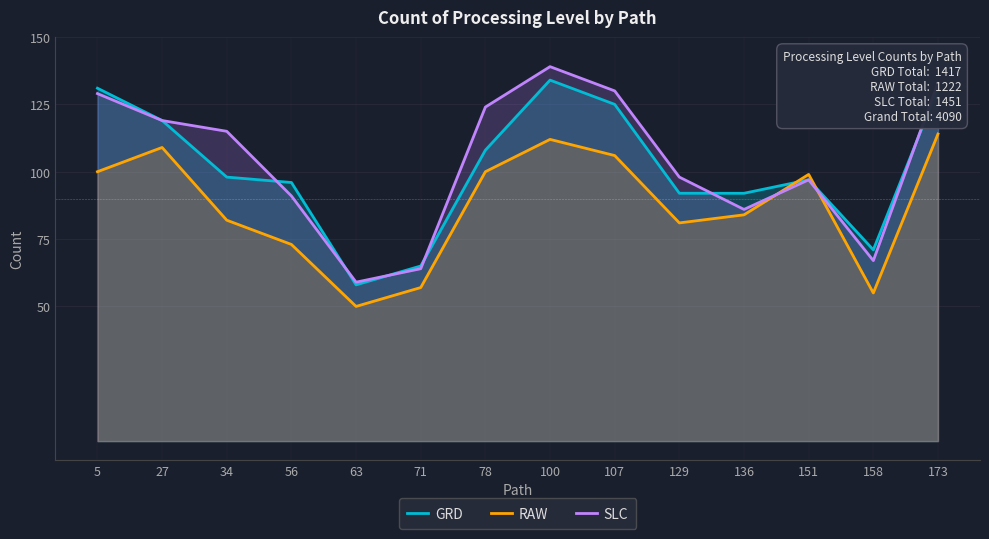

What is the approximate value of GRD at 158, to the nearest 10?

70